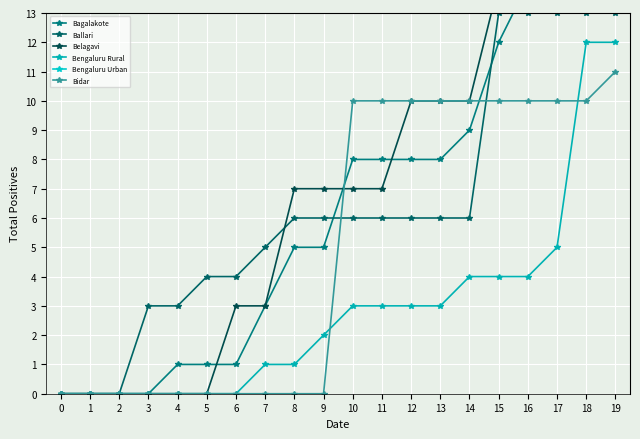

The Bidar series shows 10 at 14. True or false?

True